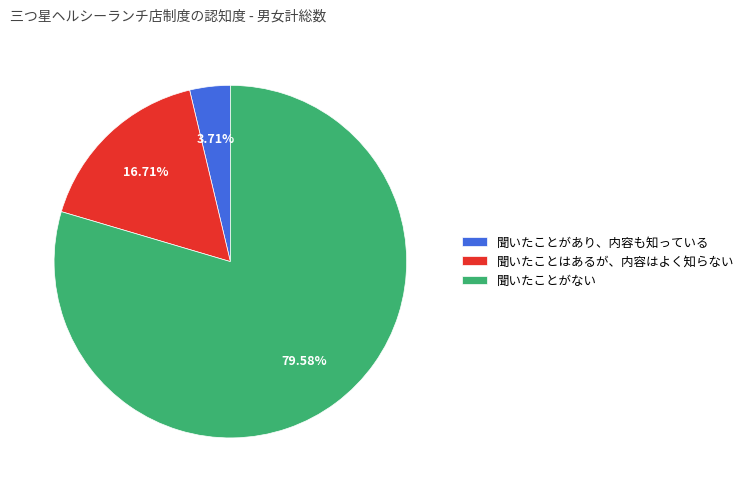

Which slice is the largest?

聞いたことがない